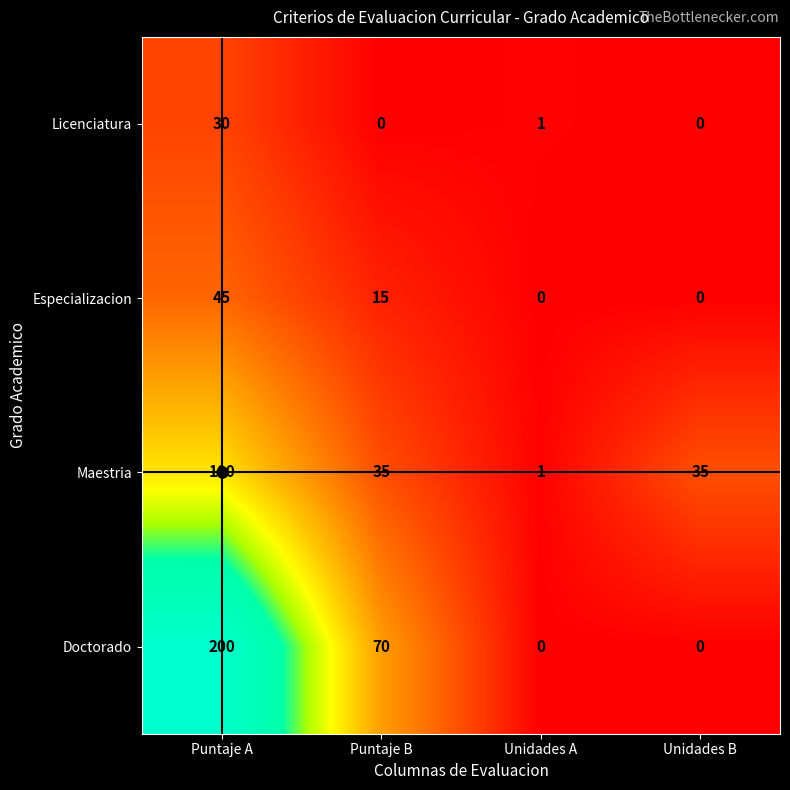

Is it true that Doctorado equals 69 at Unidades B?

False